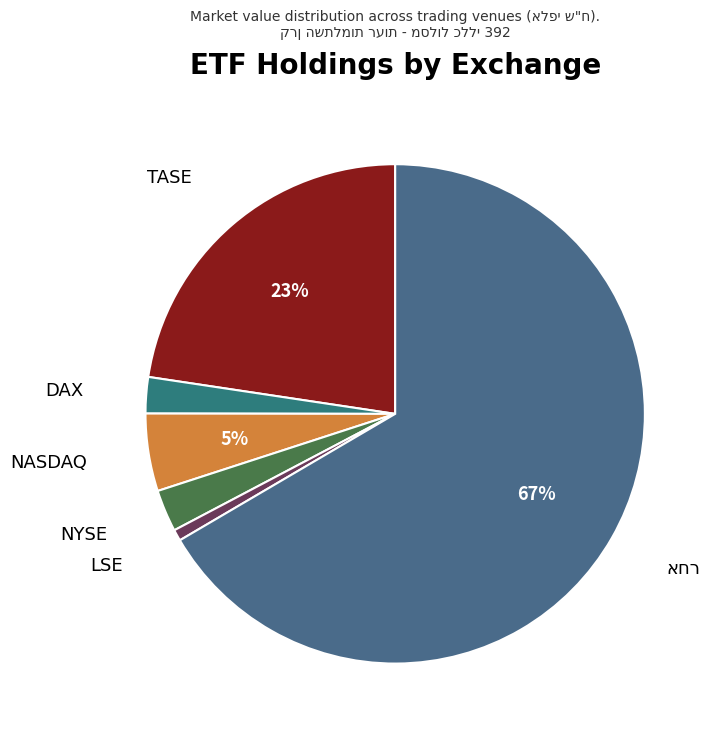

How many segments does this pie chart have?

6